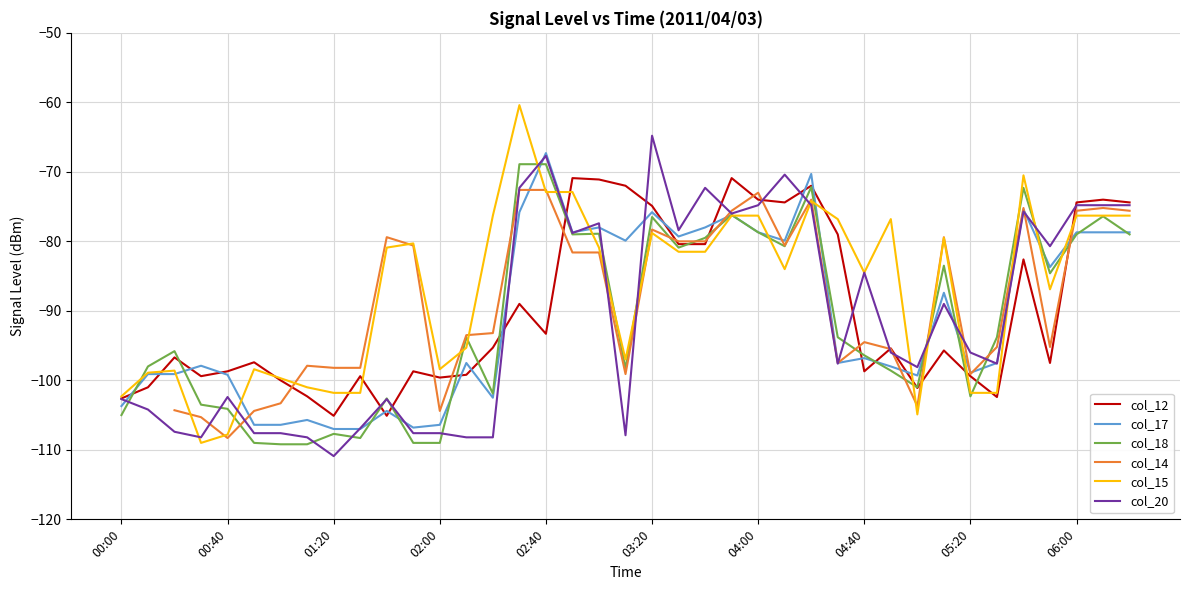

Is it true that col_17 equals -114.5 at 25?

False